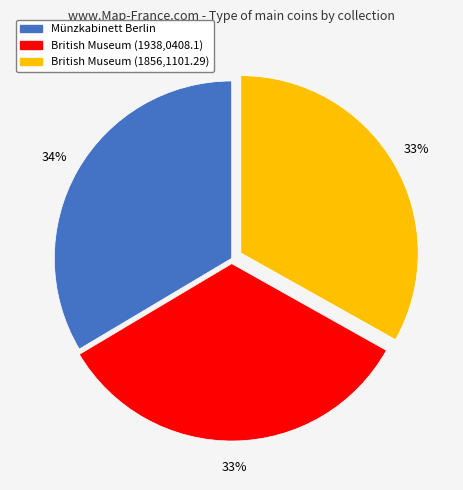

True or false: British Museum (1856,1101.29) accounts for 33% of the total.

True